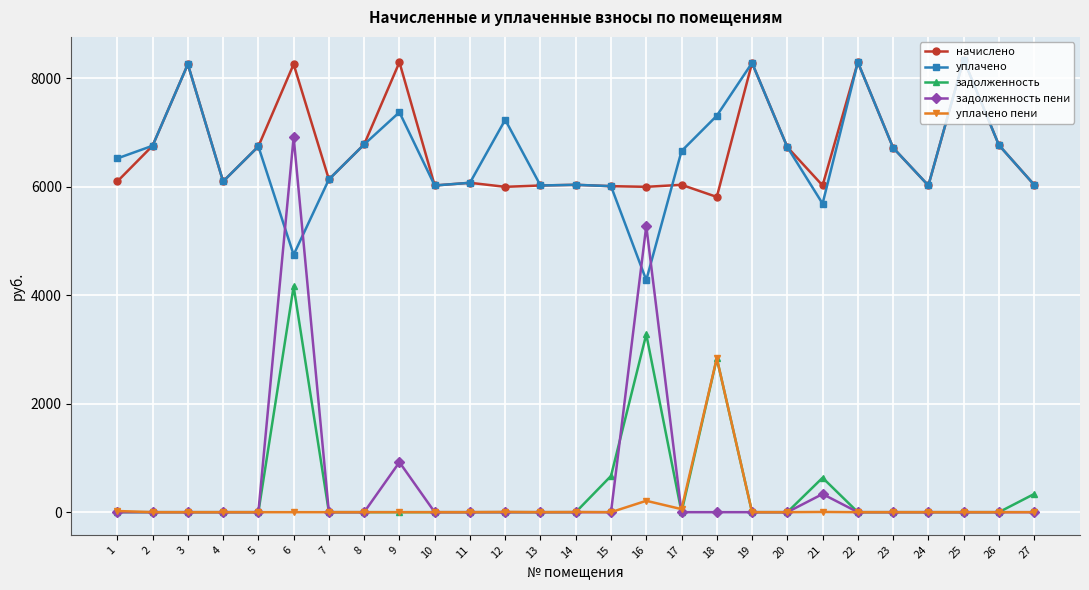

Which category has the highest value in the задолженность пени series?

6